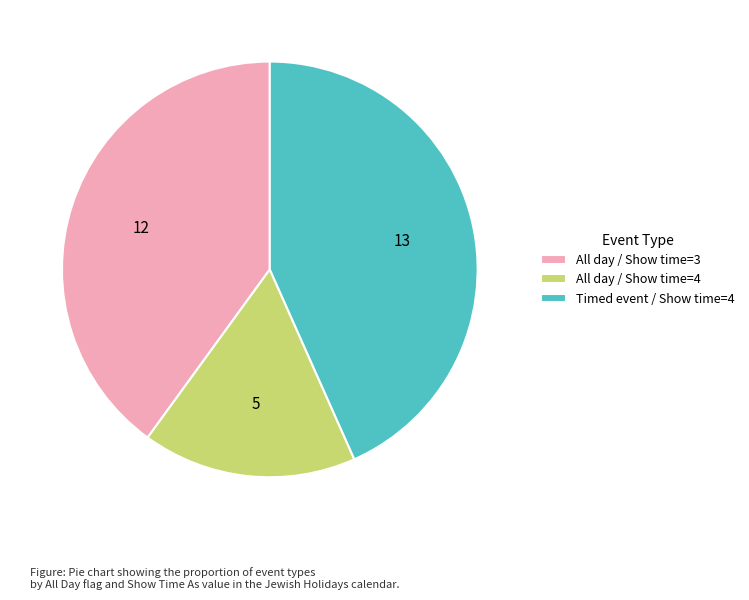

Combined, do All day / Show time=4 and All day / Show time=3 account for over 50%?

Yes